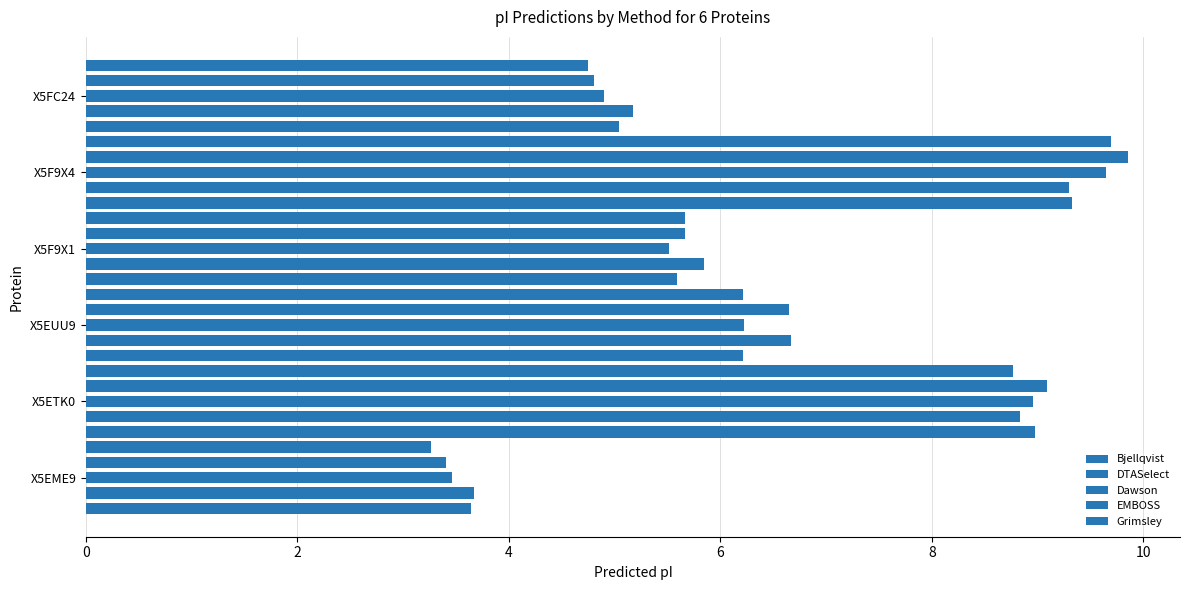

How many categories are shown in the chart?

6